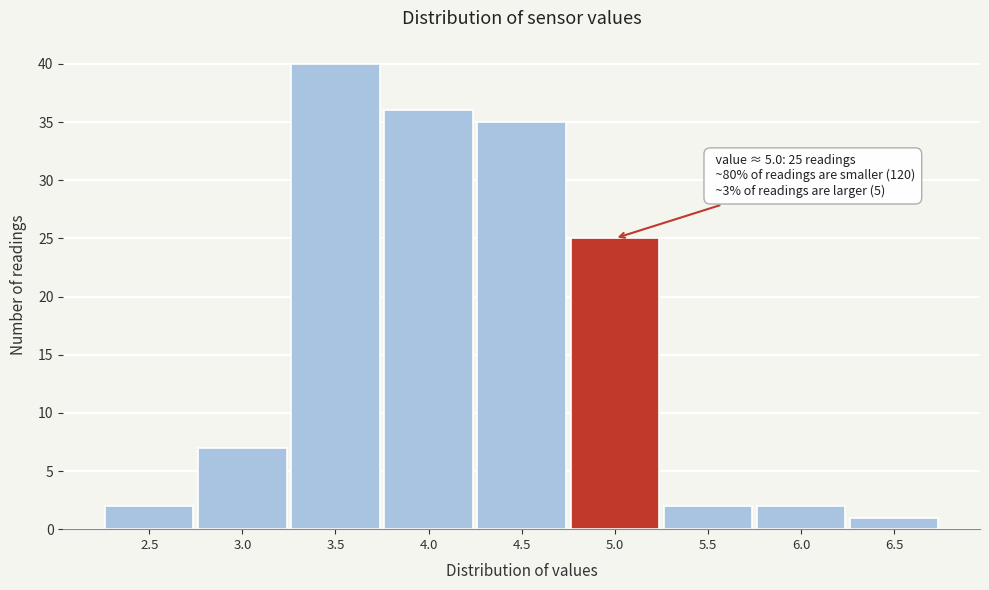

Reading left to right, list all the values displayed in this chart.

2	7	40	36	35	25	2	2	1